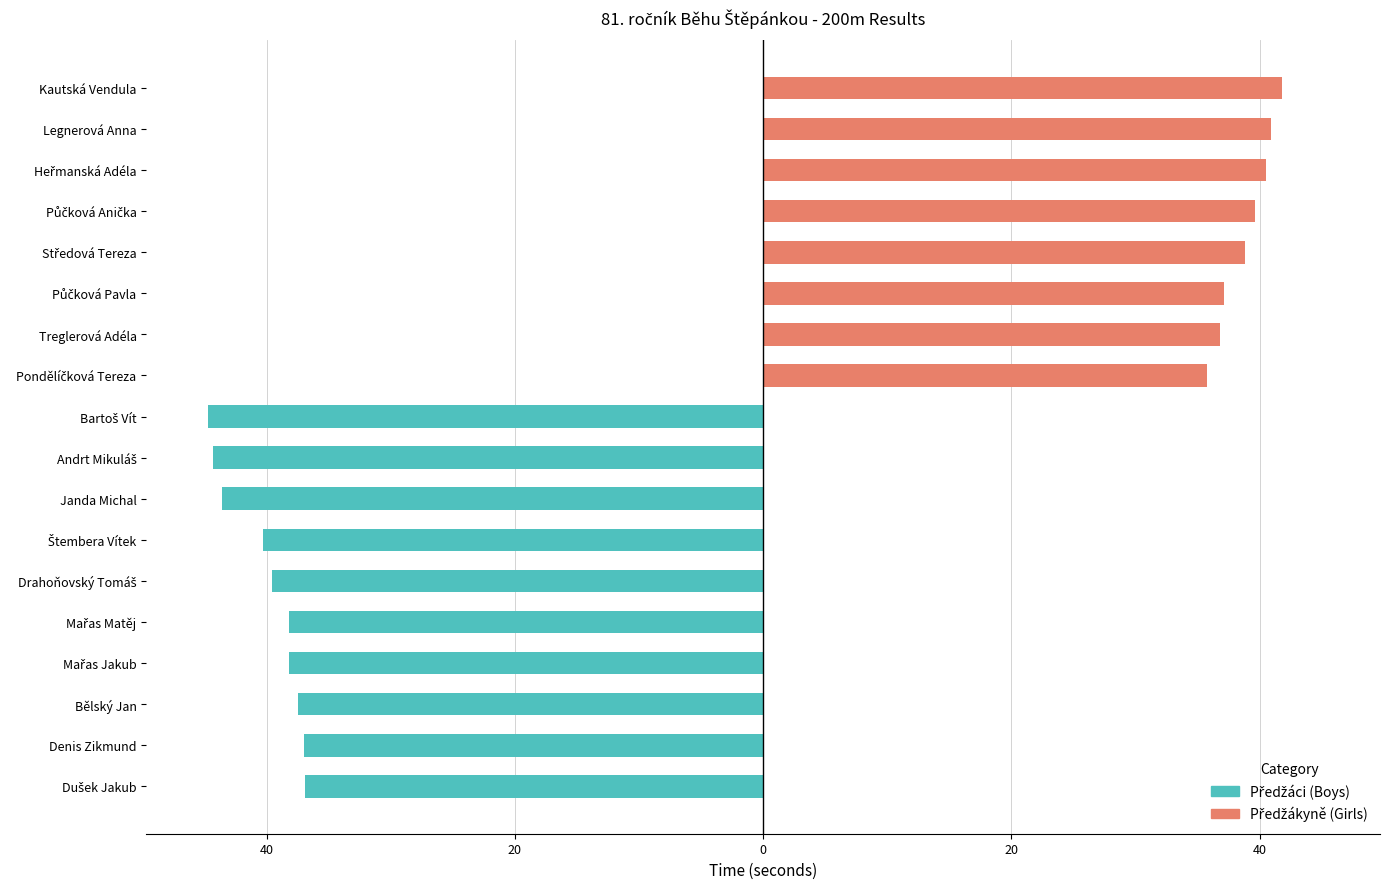

What value does the Předžákyně (Girls) series have at Treglerová Adéla?

36.8